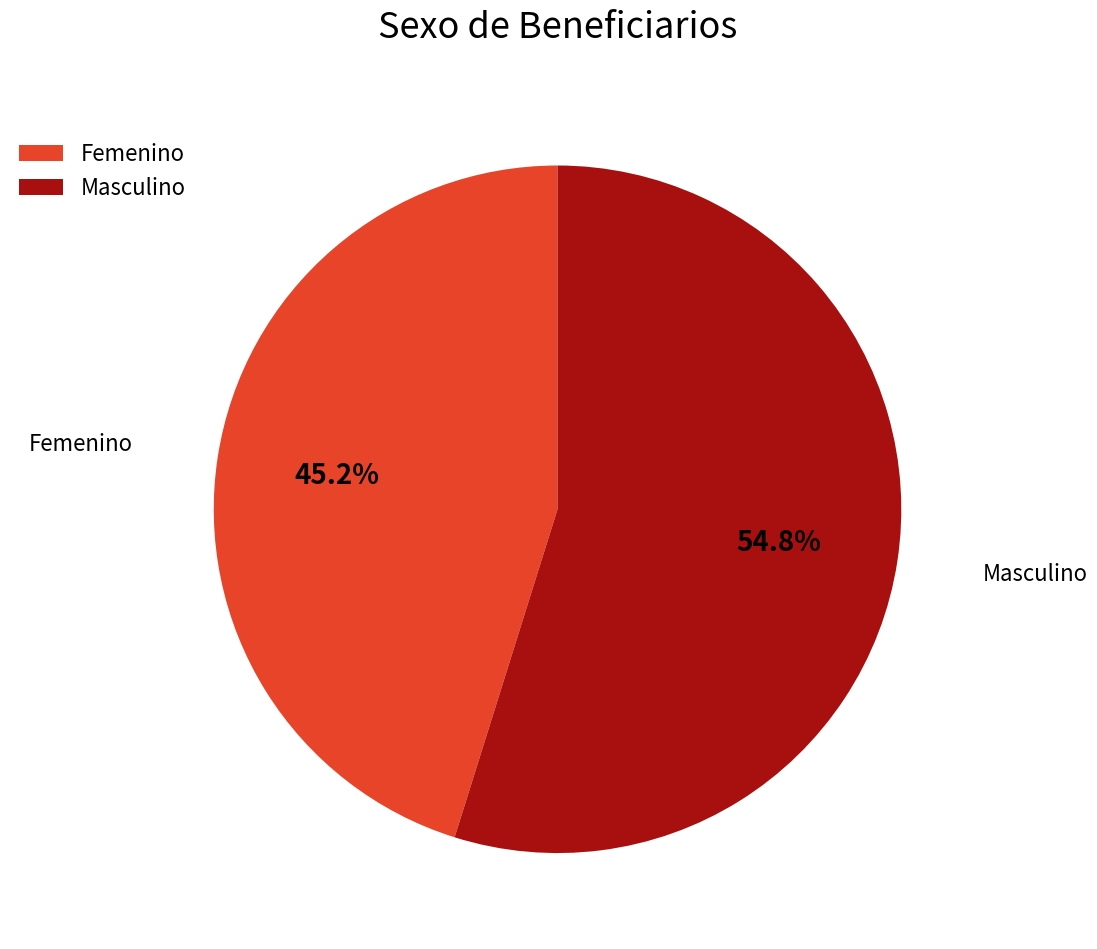

Which slice is the largest?

Masculino